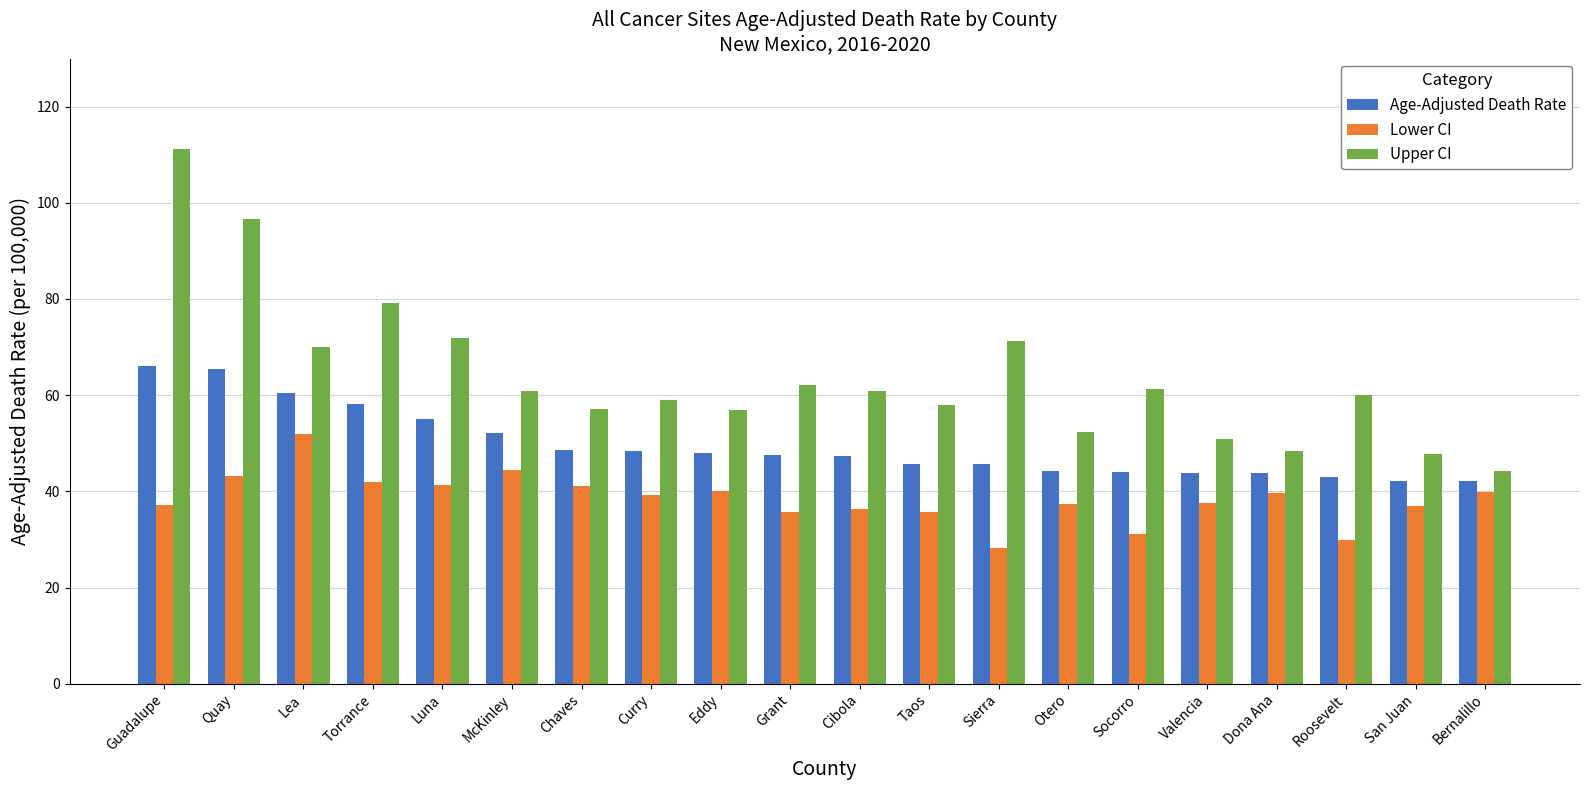

Count the number of data series in this chart.

3